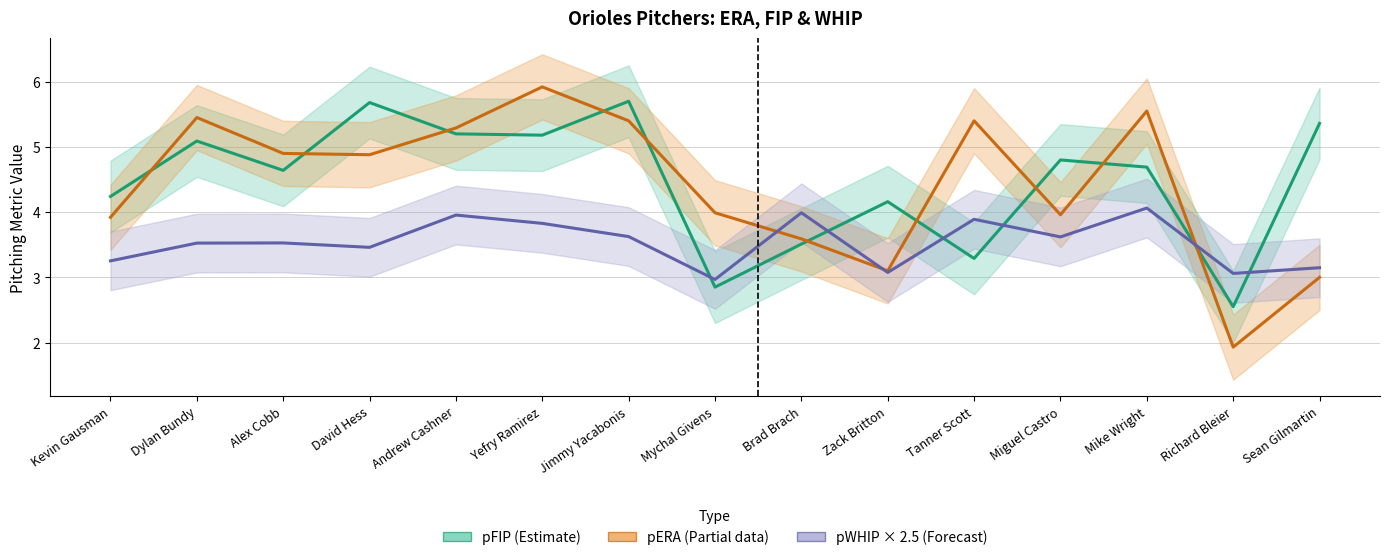

In pFIP (Estimate), how many points are higher than both neighbors (excluding endpoints)?

5